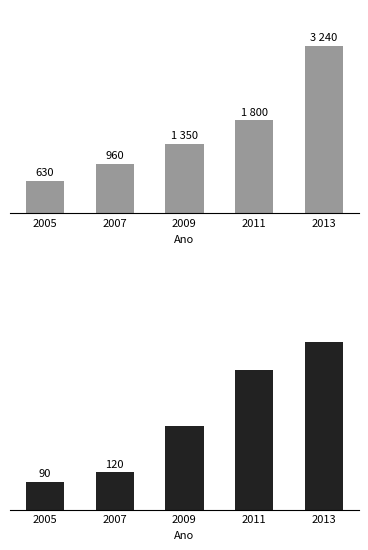

Which has a higher value, 2013 or 2011?

2013